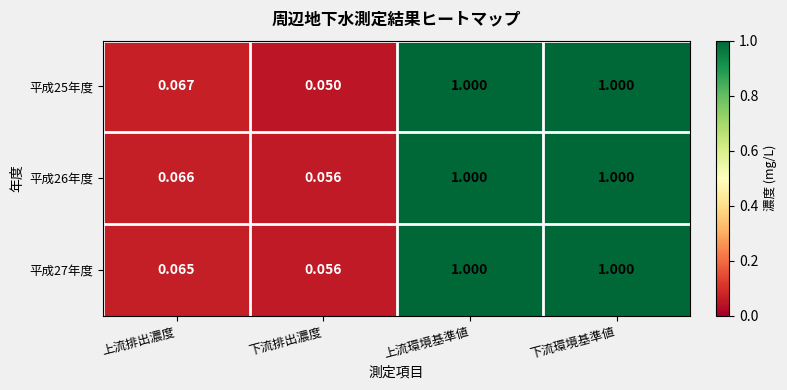

List the series in order of their overall mean, highest first.

平成26年度, 平成27年度, 平成25年度